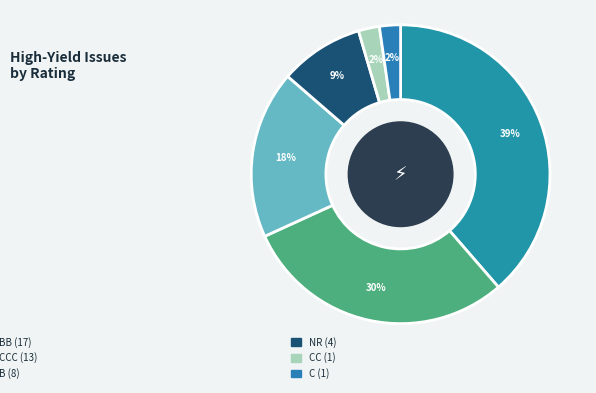

How many segments does this pie chart have?

6